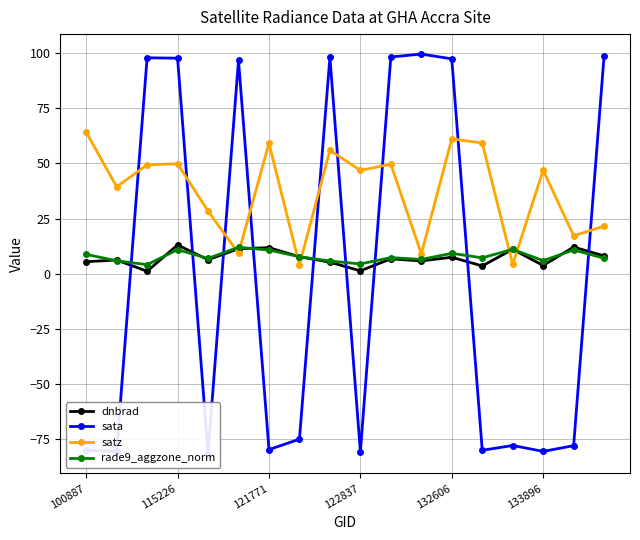

How many lines are shown in the chart?

4